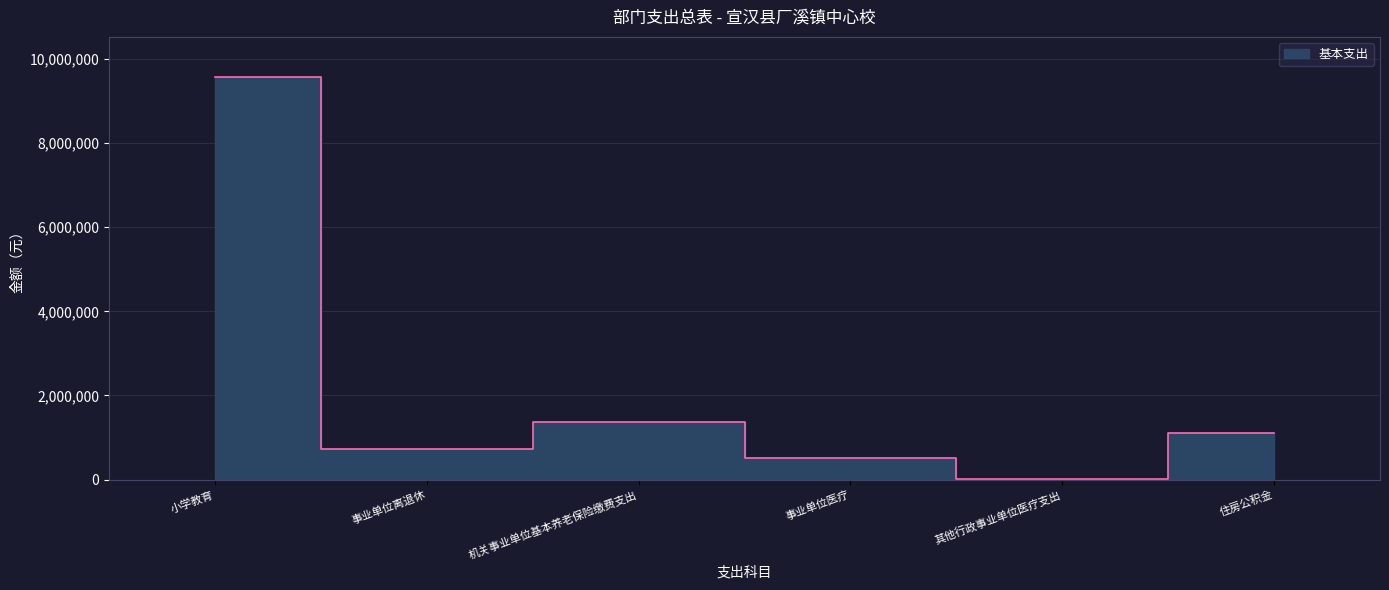

Reading left to right, transcribe all the data shown in this chart.

小学教育=9562933	事业单位离退休=722000	机关事业单位基本养老保险缴费支出=1365266	事业单位医疗=522466	其他行政事业单位医疗支出=23910	住房公积金=1119707